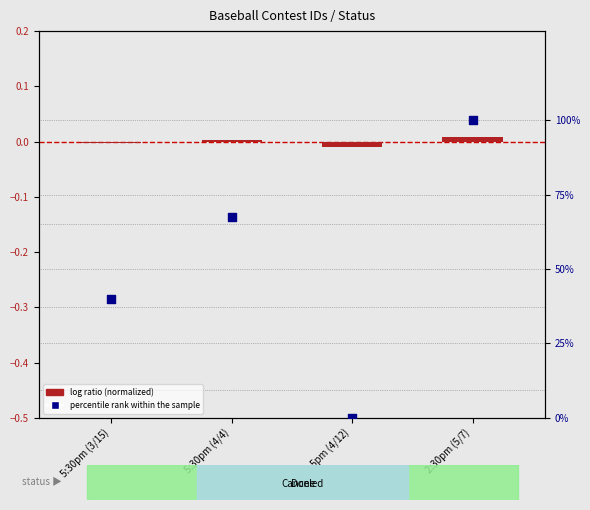

Which series has the largest total across all categories?

percentile rank within the sample